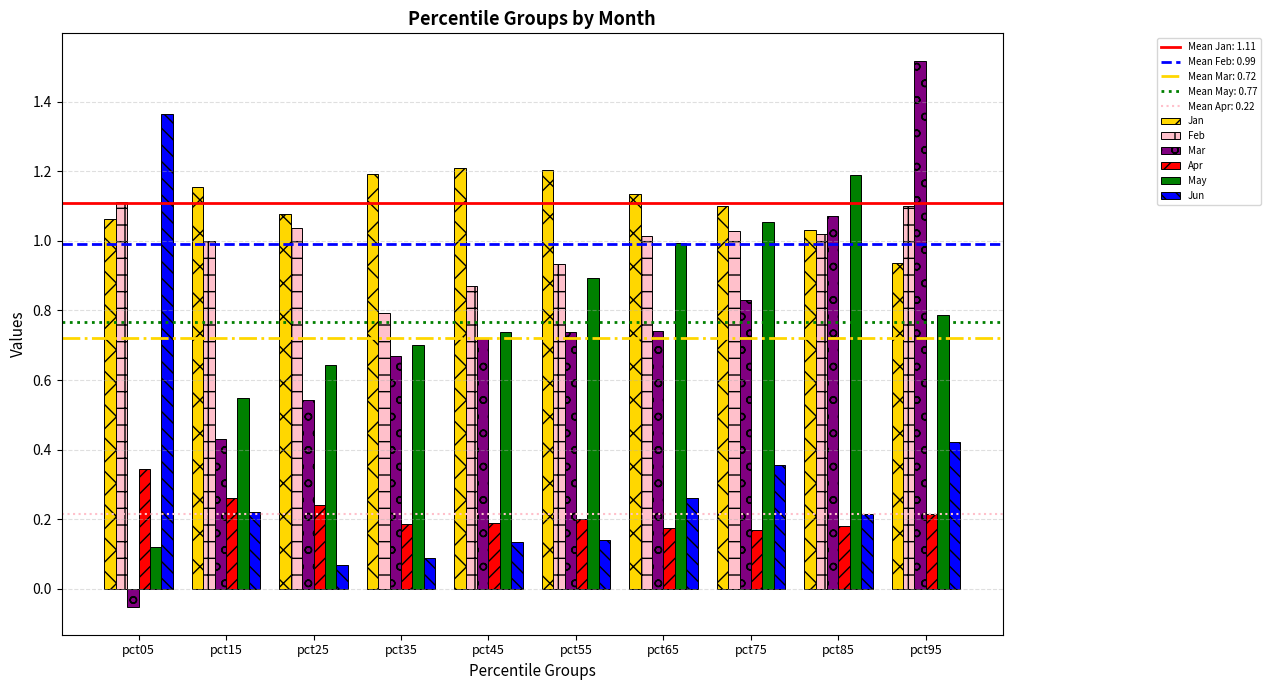

Which series has the widest spread of values?

Mar